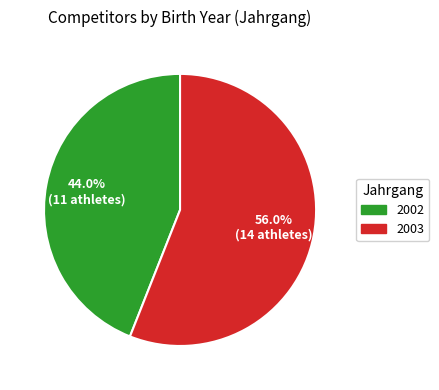

What portion of the pie excludes 2002?

56.0%